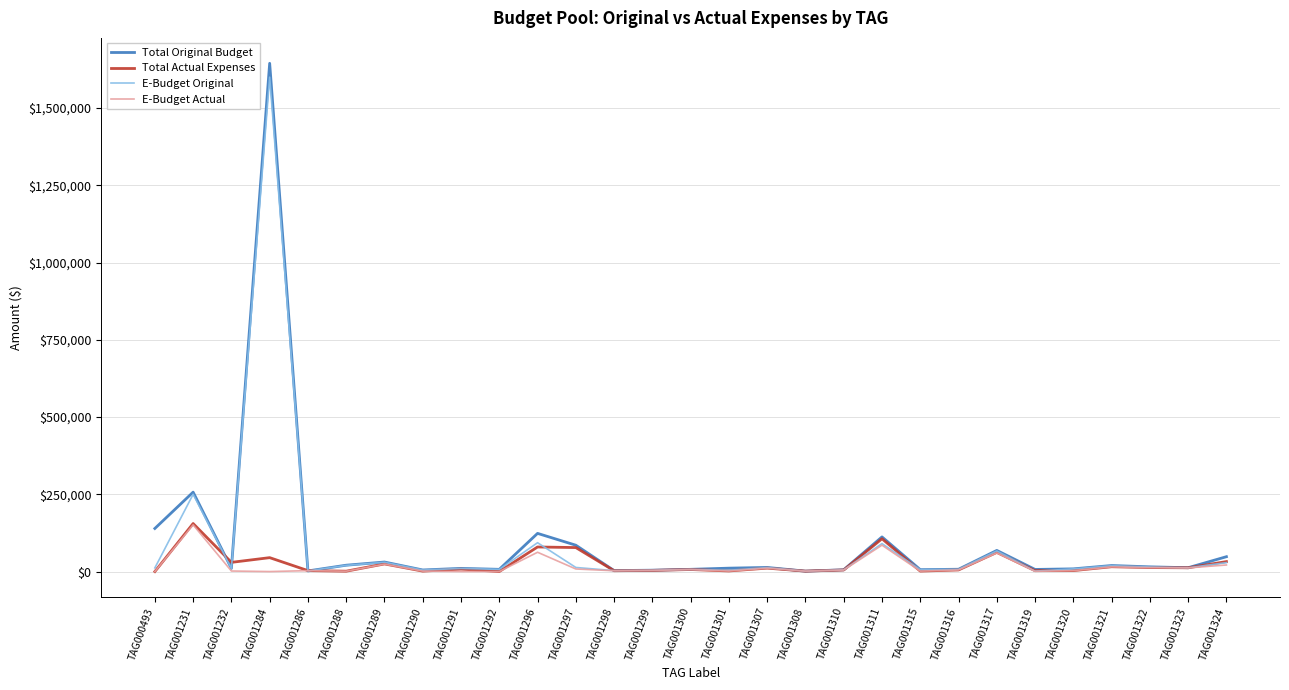

Is the value of Total Actual Expenses at TAG001286 greater than the value of E-Budget Original at TAG001231?

No